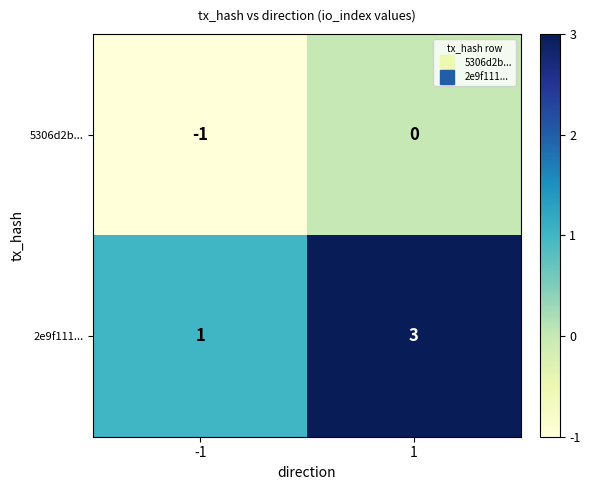

Which series has the largest range (max minus min)?

2e9f111...